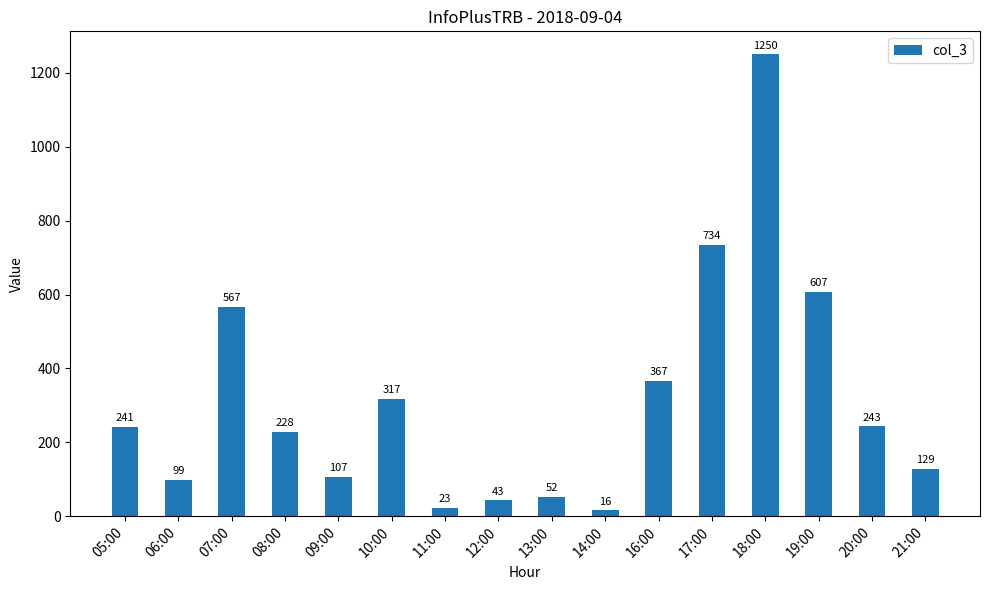

What is the label of the 7th bar from the left?

11:00